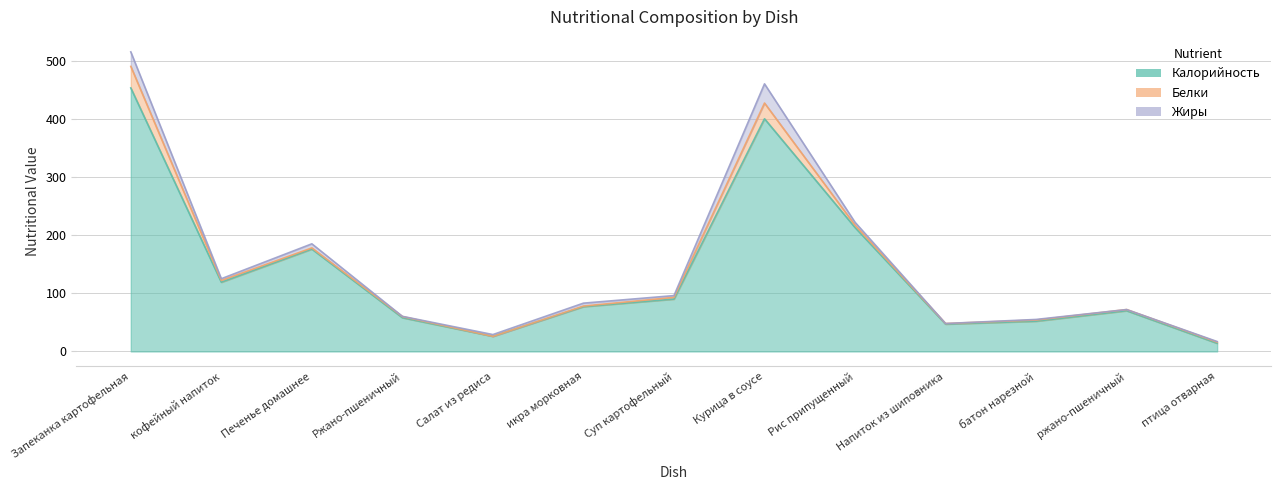

In Белки, how many points are lower than both neighbors (excluding endpoints)?

2